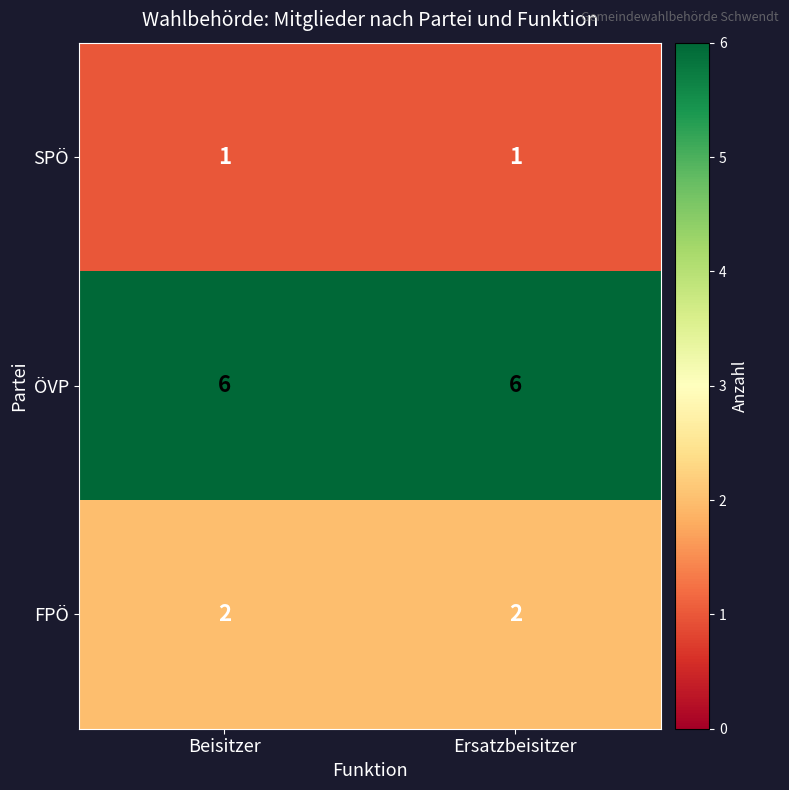

The FPÖ series shows 2 at Beisitzer. True or false?

True